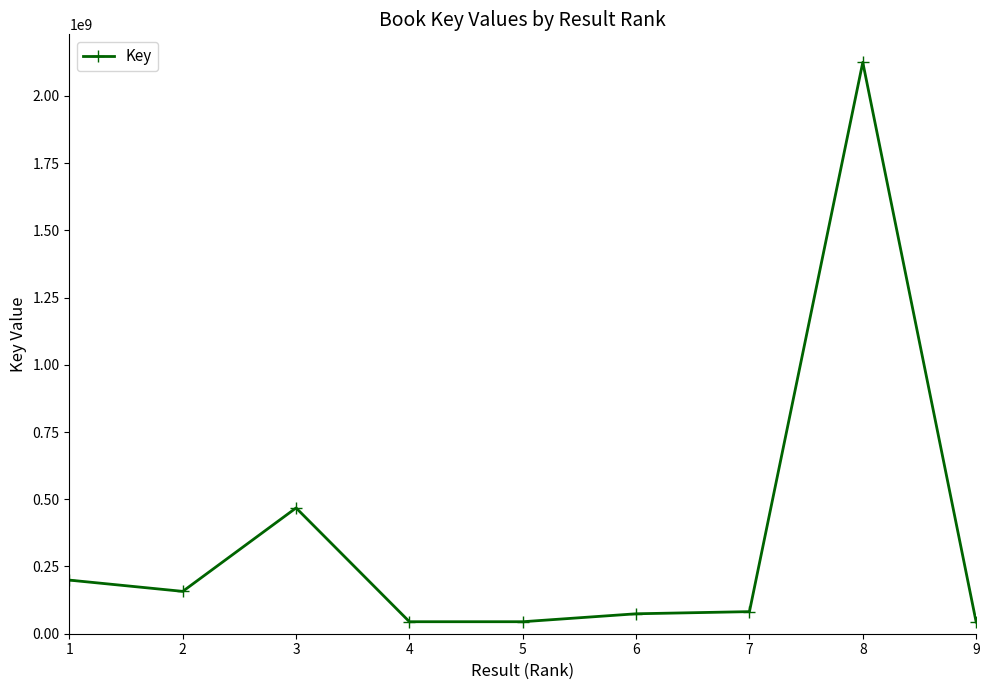

True or false: the data has more than 0 interior local peaks.

True